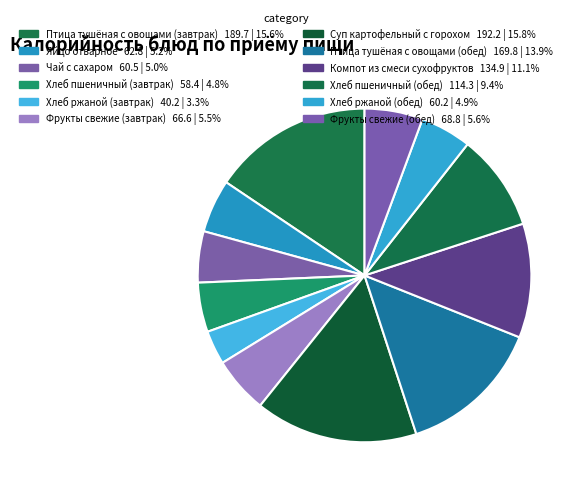

What is the smallest slice in the pie chart?

Хлеб ржаной (завтрак)